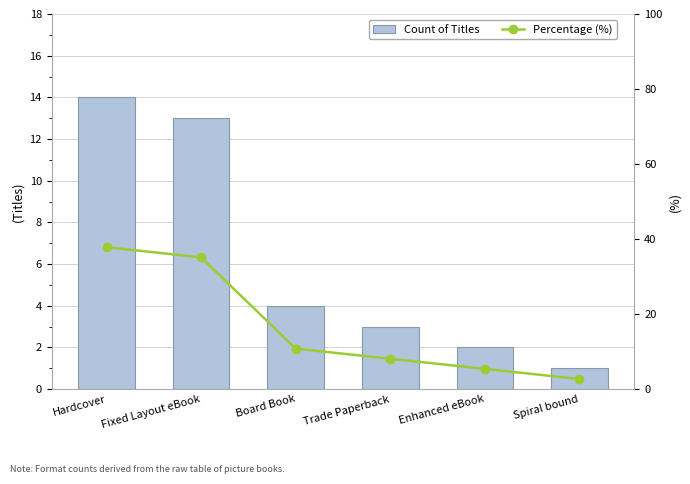

What position from the right is Trade Paperback?

3